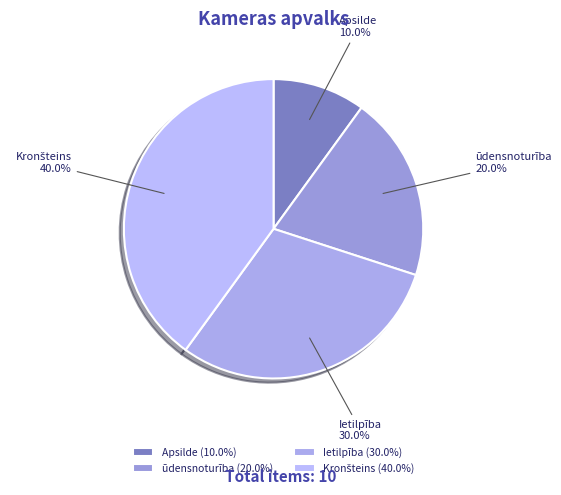

Is there a majority slice in this chart?

No